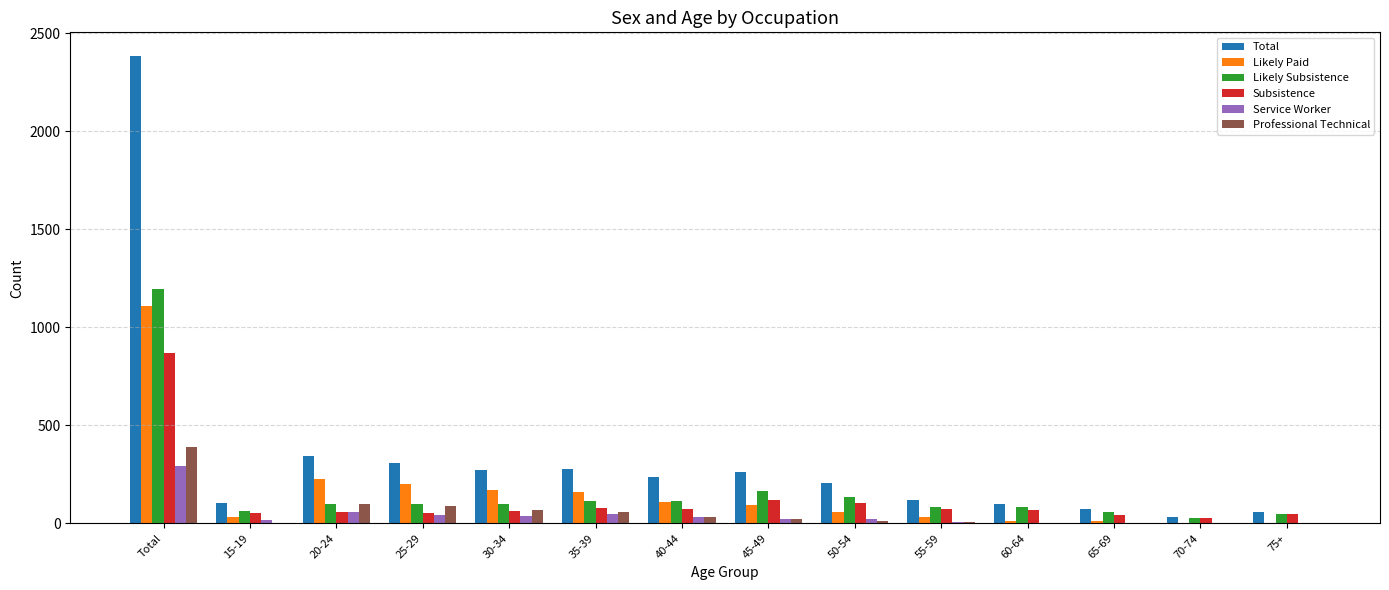

Is the value of Likely Subsistence at 45-49 greater than the value of Subsistence at 30-34?

Yes